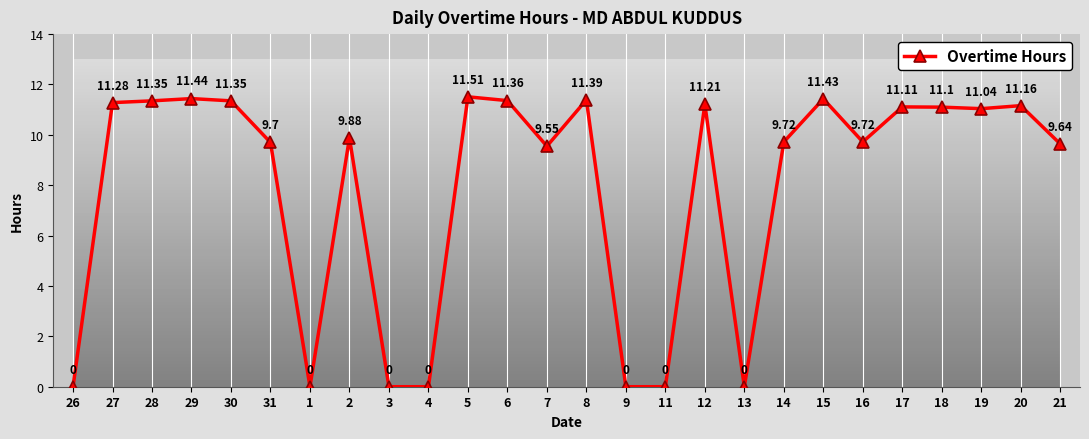

Does the chart have visible grid lines?

No